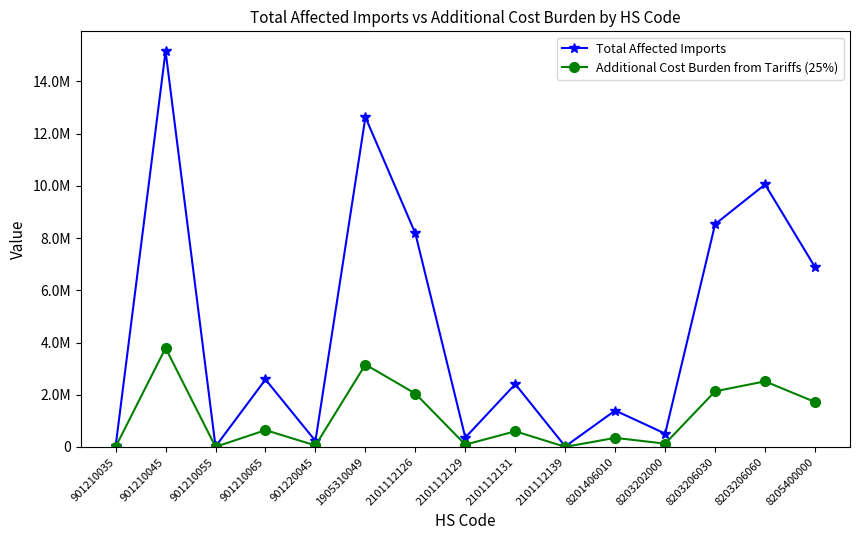

What is the difference between the second highest and second lowest values in the Total Affected Imports series?

12605155.0